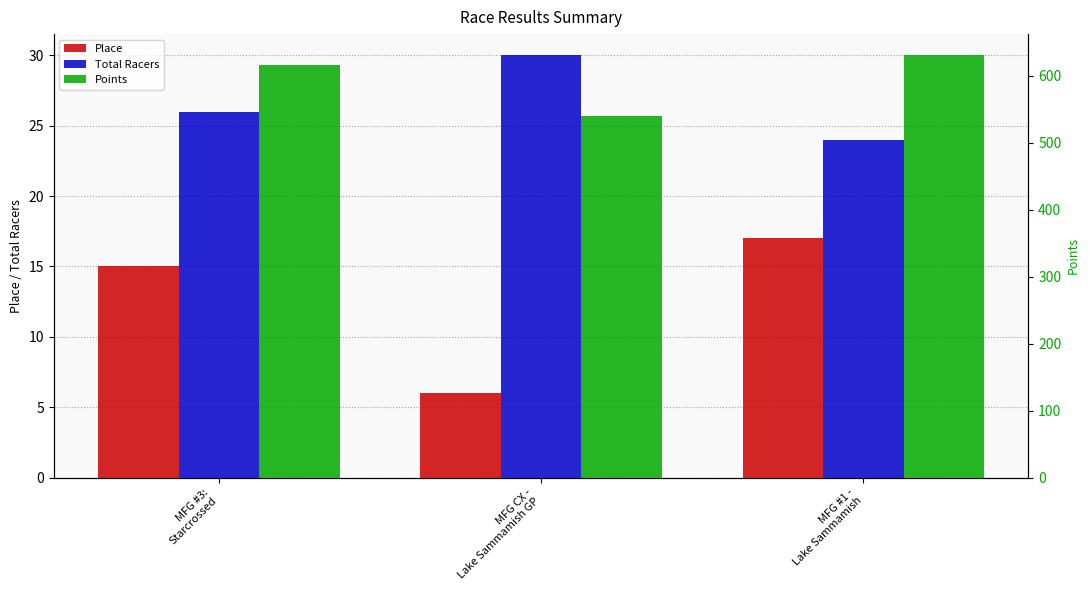

Is it true that Points equals 270.9 at MFG #1 -
Lake Sammamish?

False